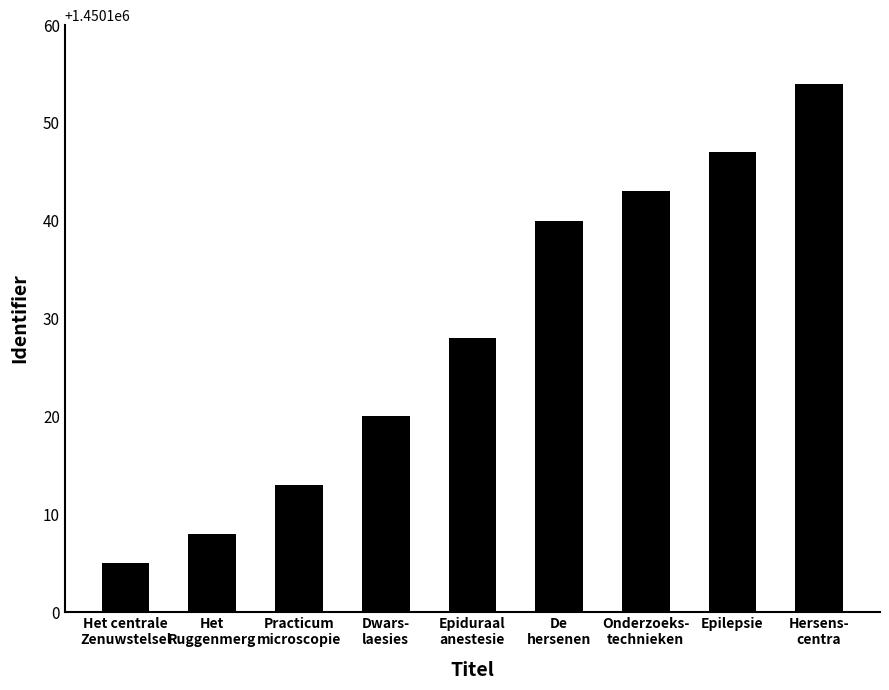

List the labels in order of value, smallest first.

Het centrale
Zenuwstelsel, Het
Ruggenmerg, Practicum
microscopie, Dwars-
laesies, Epiduraal
anestesie, De
hersenen, Onderzoeks-
technieken, Epilepsie, Hersens-
centra